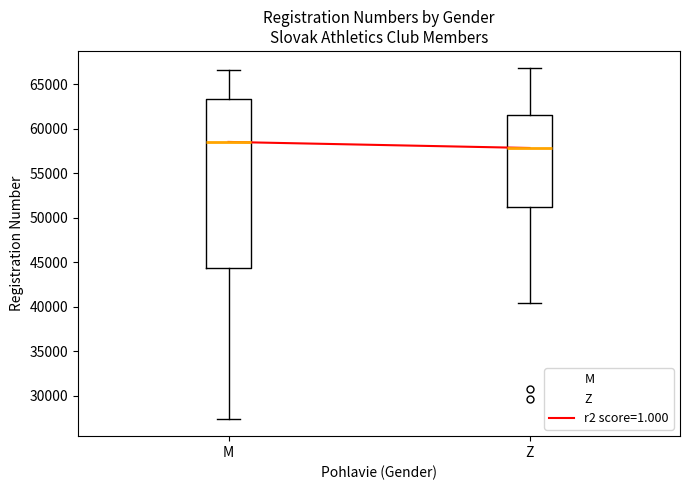

Where is the upper edge of the box for M on the y-axis? The values are not printed on the chart, so give them approximately, as read against the axis.

63500